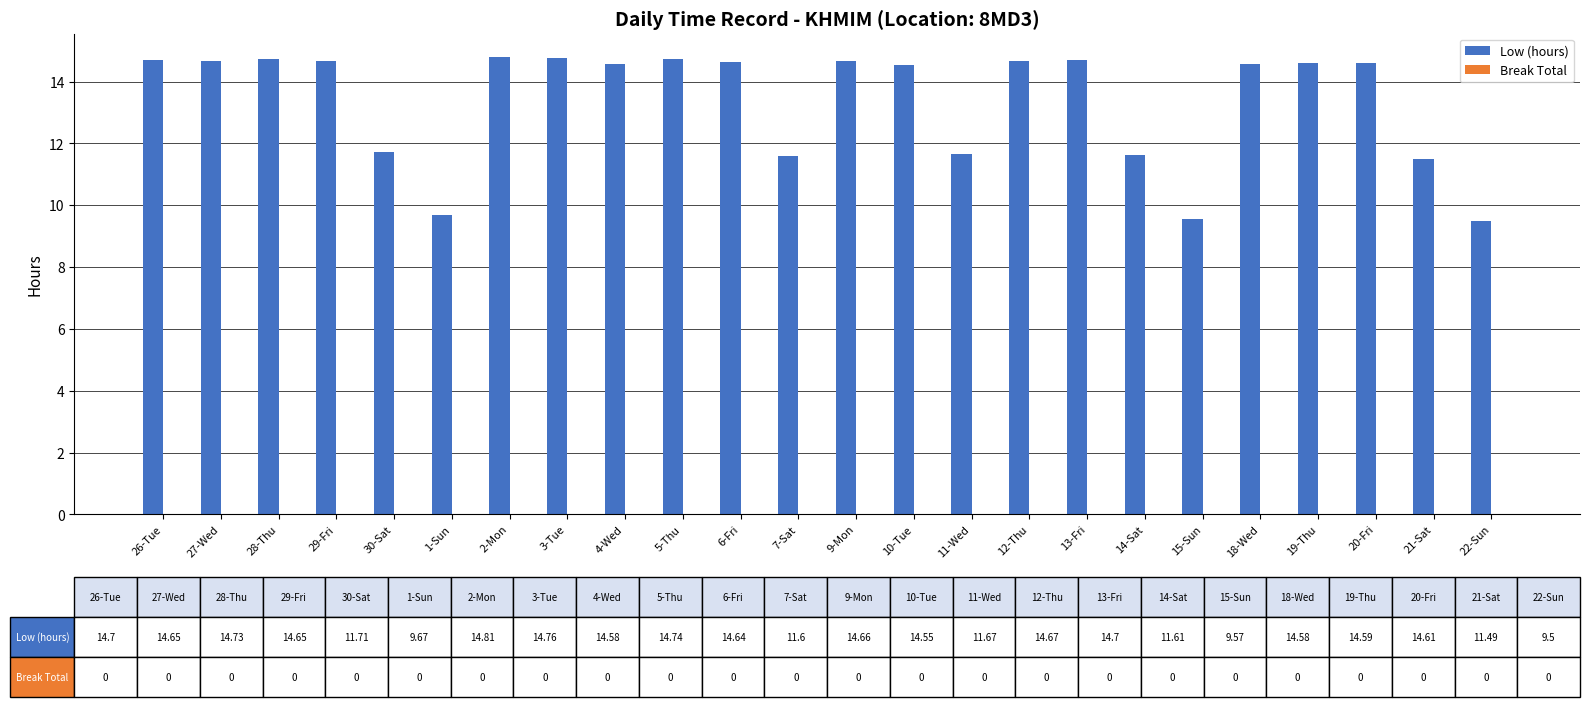

How many bars are there in total?

24